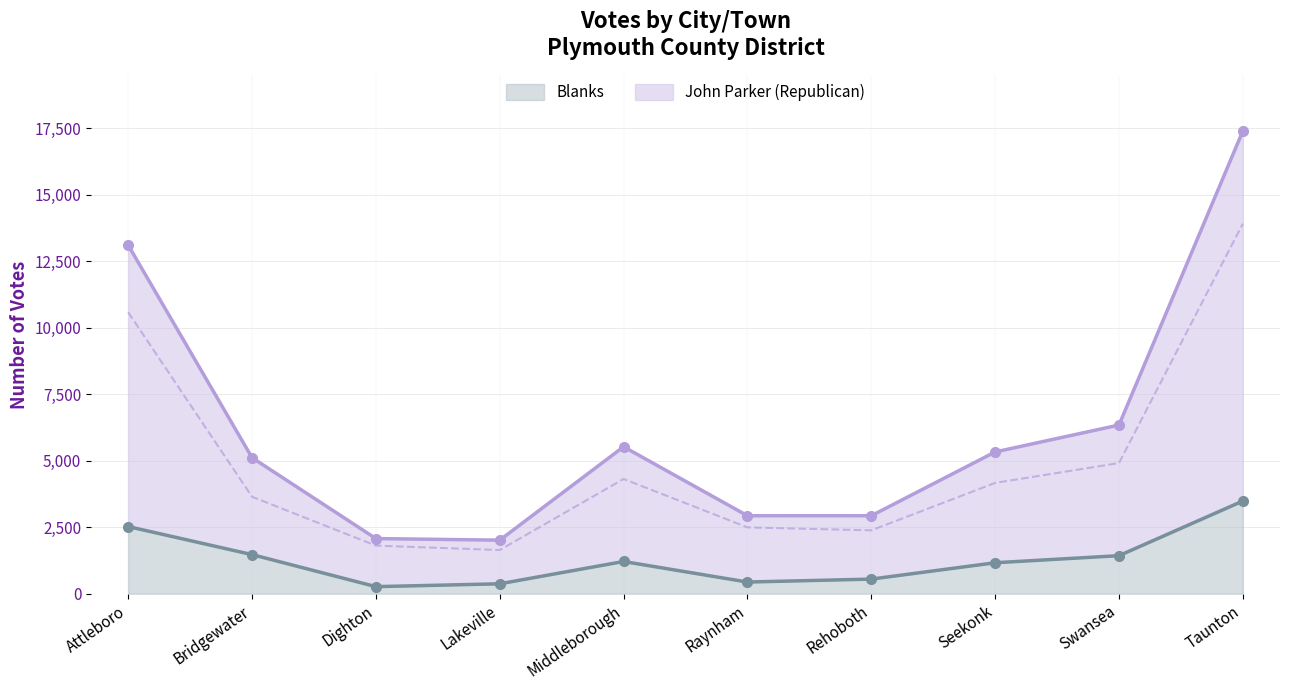

What is the label of the 2nd point from the left?

Bridgewater